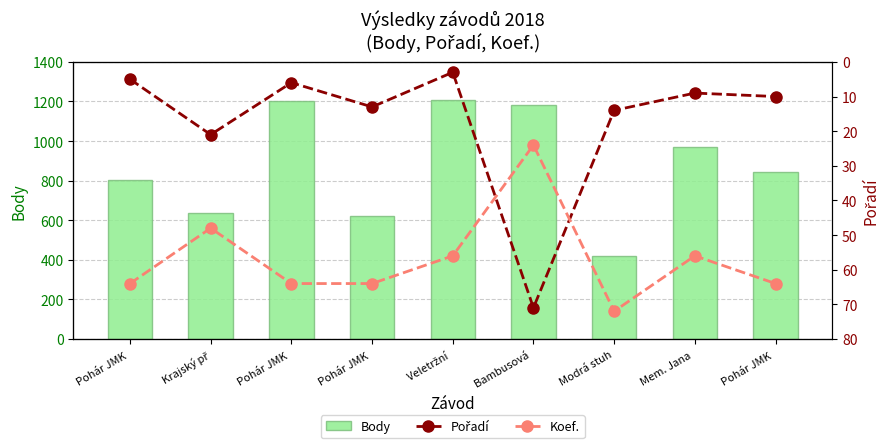

How many data points does each series have?

9